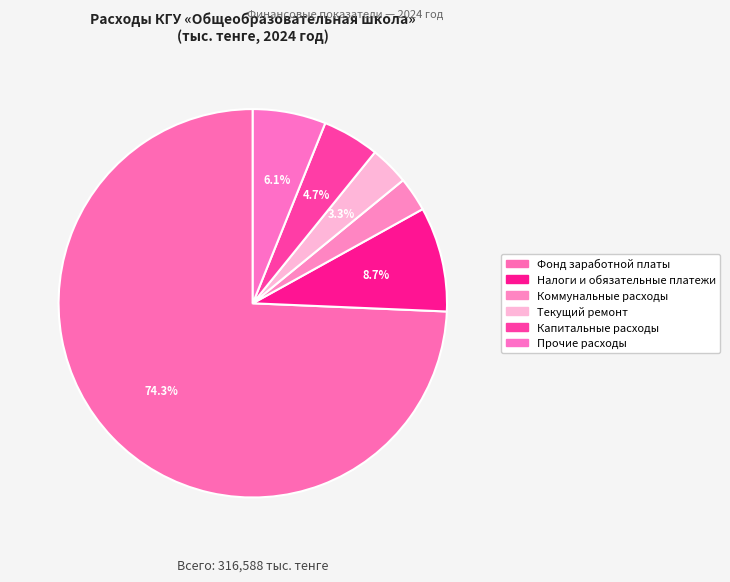

Rank the categories by value from highest to lowest.

Фонд заработной платы, Налоги и обязательные платежи, Прочие расходы, Капитальные расходы, Текущий ремонт, Коммунальные расходы